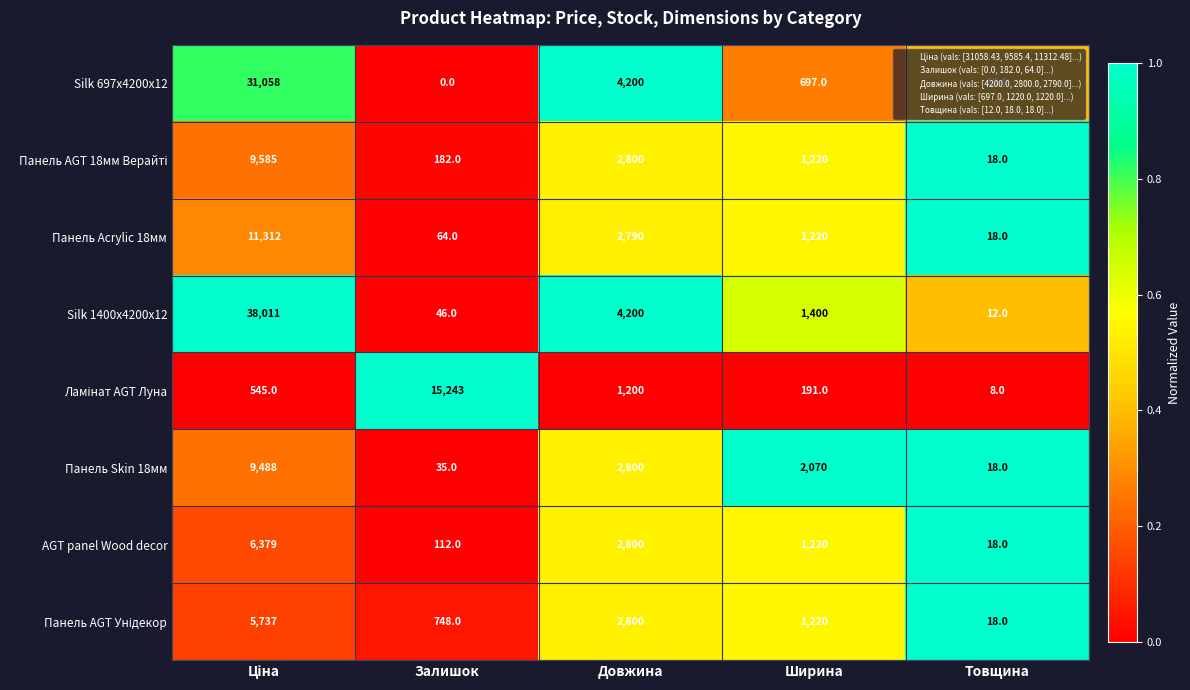

What value does the AGT panel Wood decor series have at Довжина, to the nearest 50?

2800